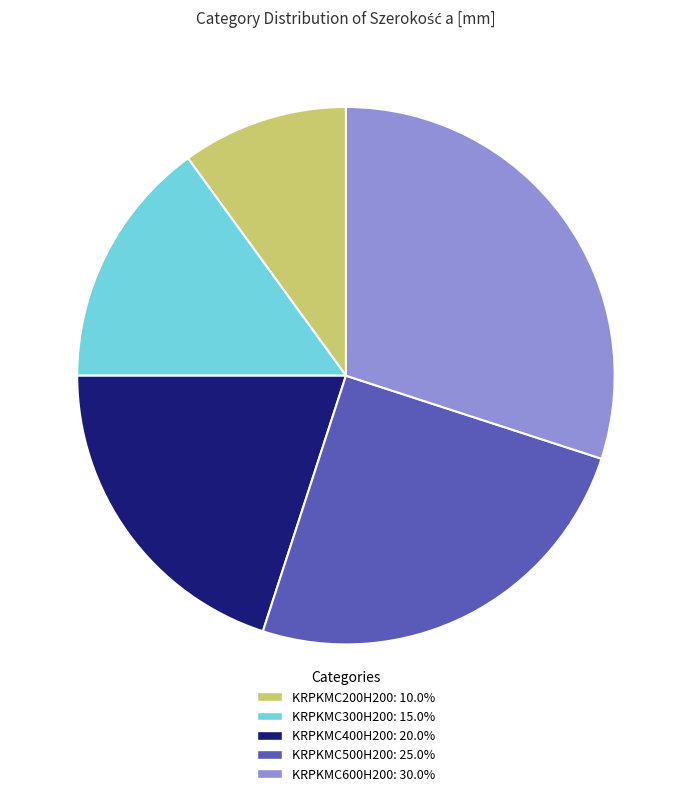

What is the largest slice in the pie chart?

KRPKMC600H200